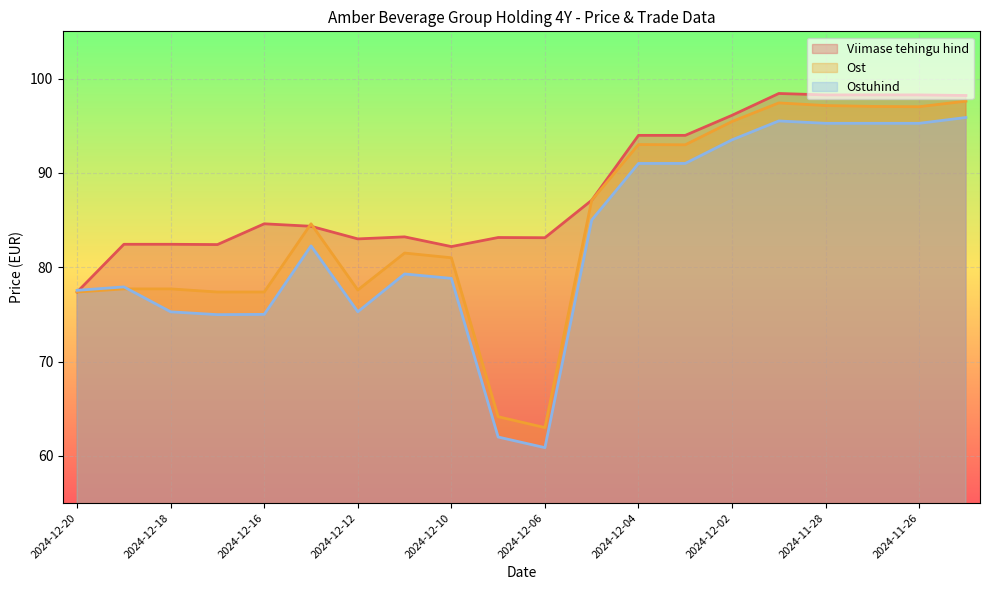

What is the label of the 16th point from the left?

2024-11-29